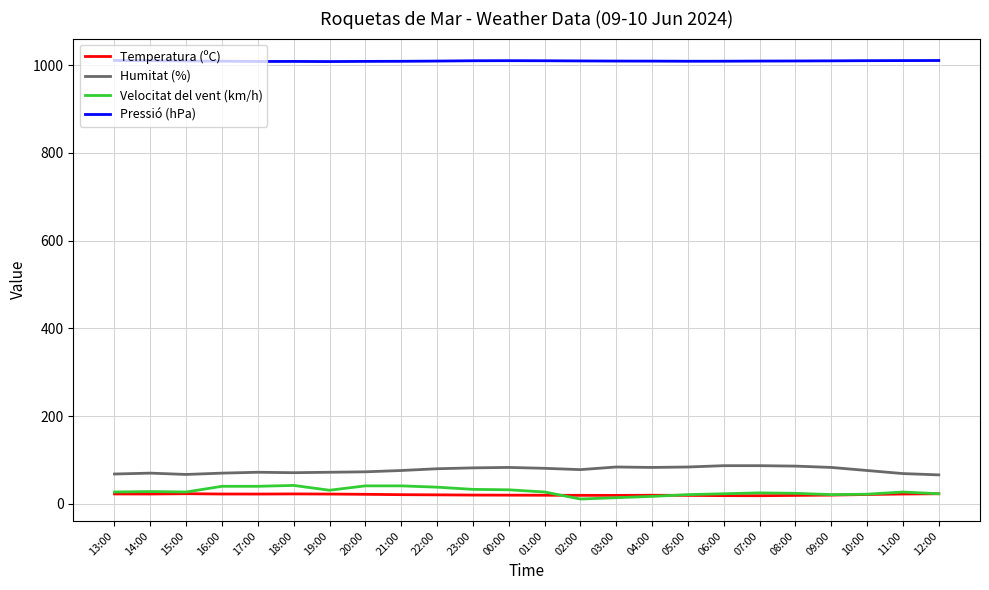

How many lines are shown in the chart?

4